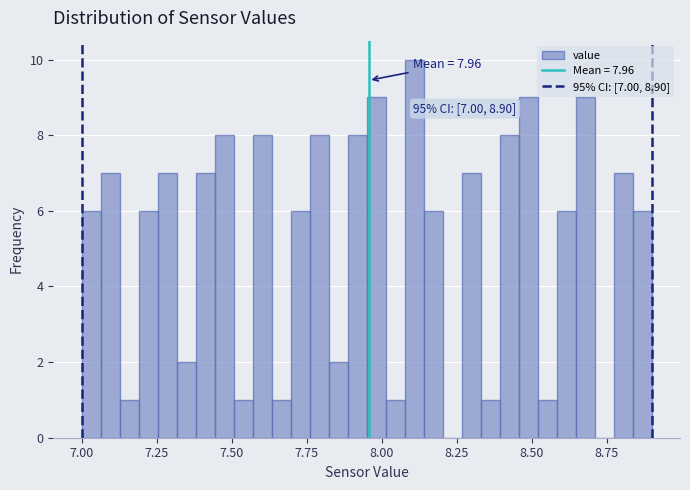

Around what value on the x-axis is the tallest bar? Give the approximate position of its centre, as read against the axis.

8.10